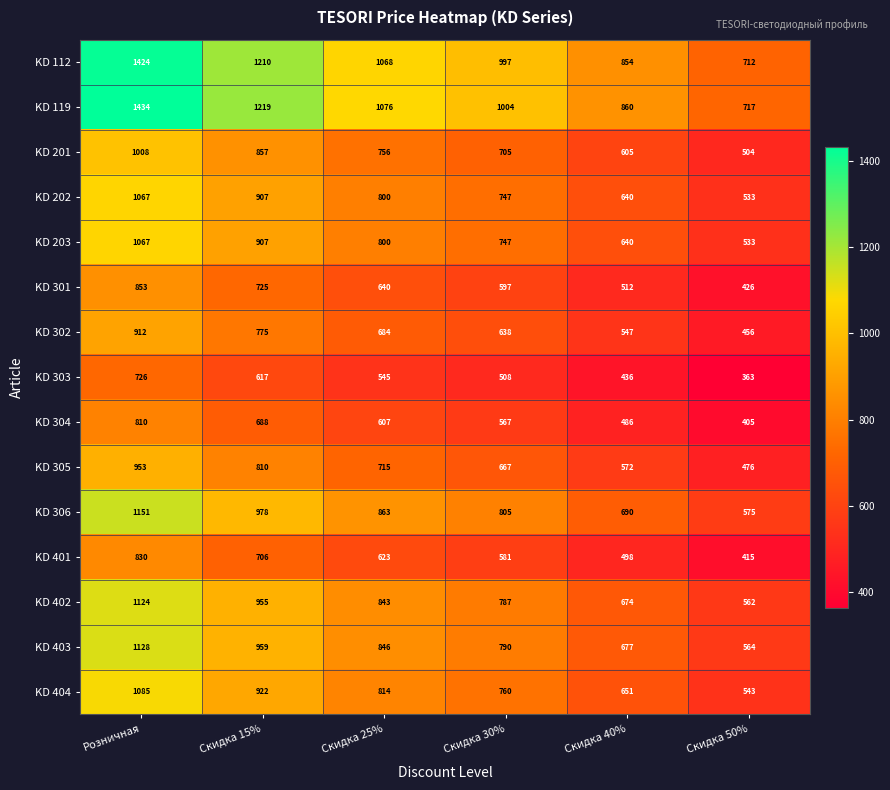

The value of KD 305 at Розничная is 640. True or false?

False